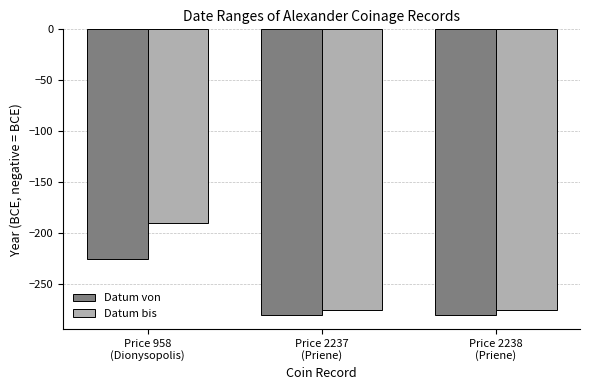

What is the label of the 3rd bar from the left?

Price 2238
(Priene)